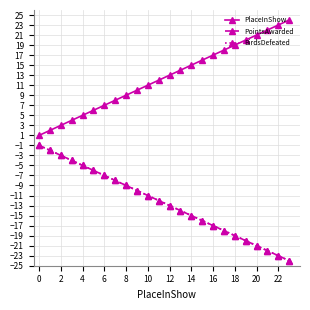

True or false: BirdsDefeated has more than 2 interior local peaks.

False